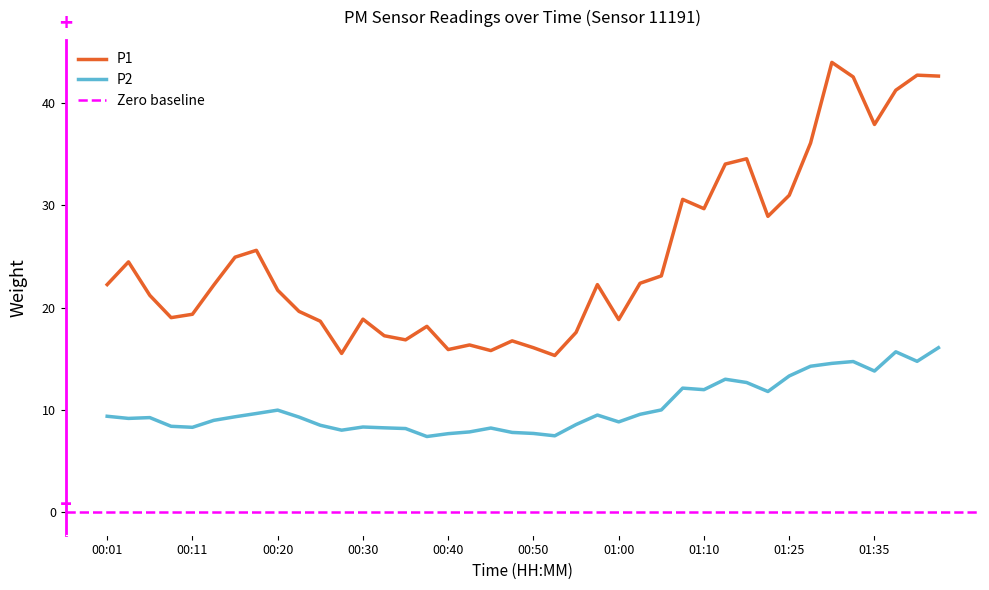

At which category is the sum across all series the highest?

01:43